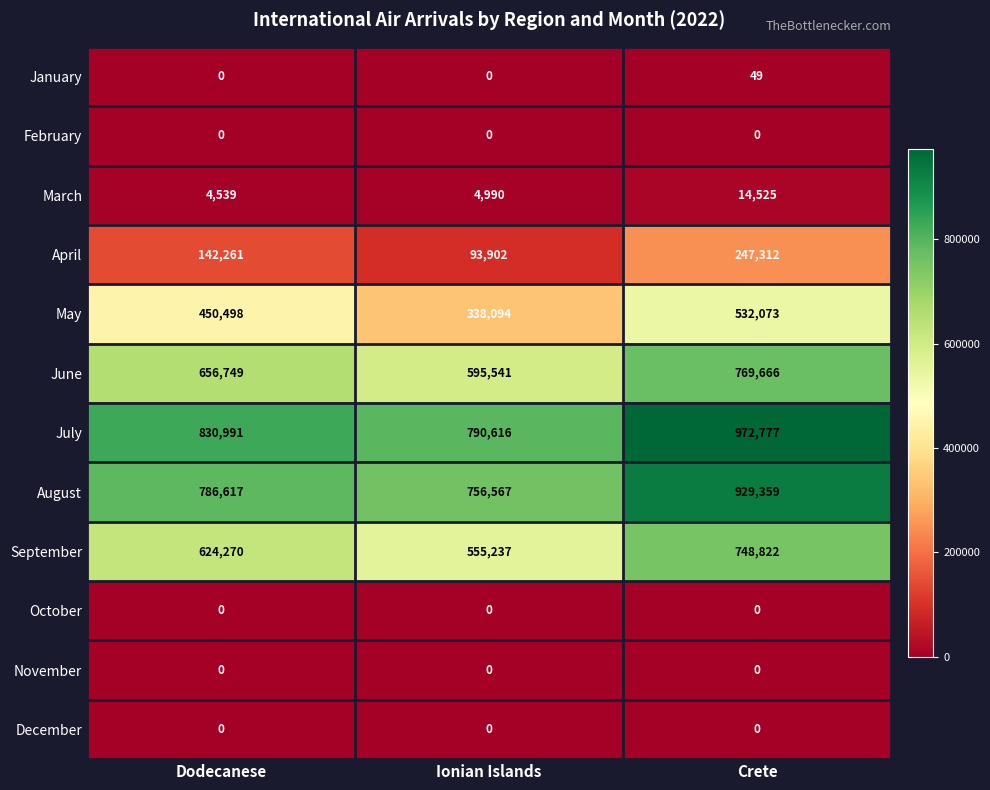

The August series shows 1297627 at Ionian Islands. True or false?

False